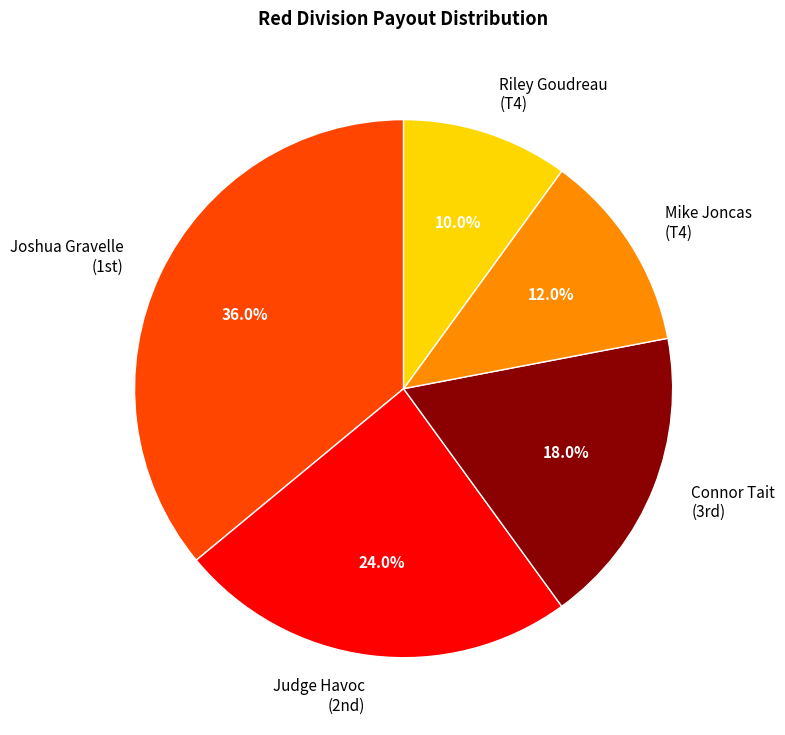

What percentage do Connor Tait and Joshua Gravelle together represent?

54.0%